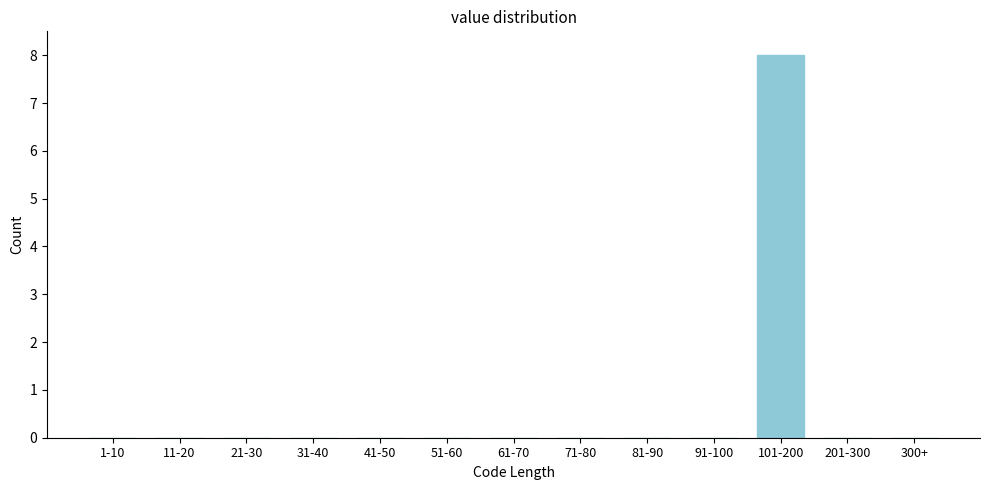

Reading right to left, extract all data points from this chart.

300+=0	201-300=0	101-200=8	91-100=0	81-90=0	71-80=0	61-70=0	51-60=0	41-50=0	31-40=0	21-30=0	11-20=0	1-10=0